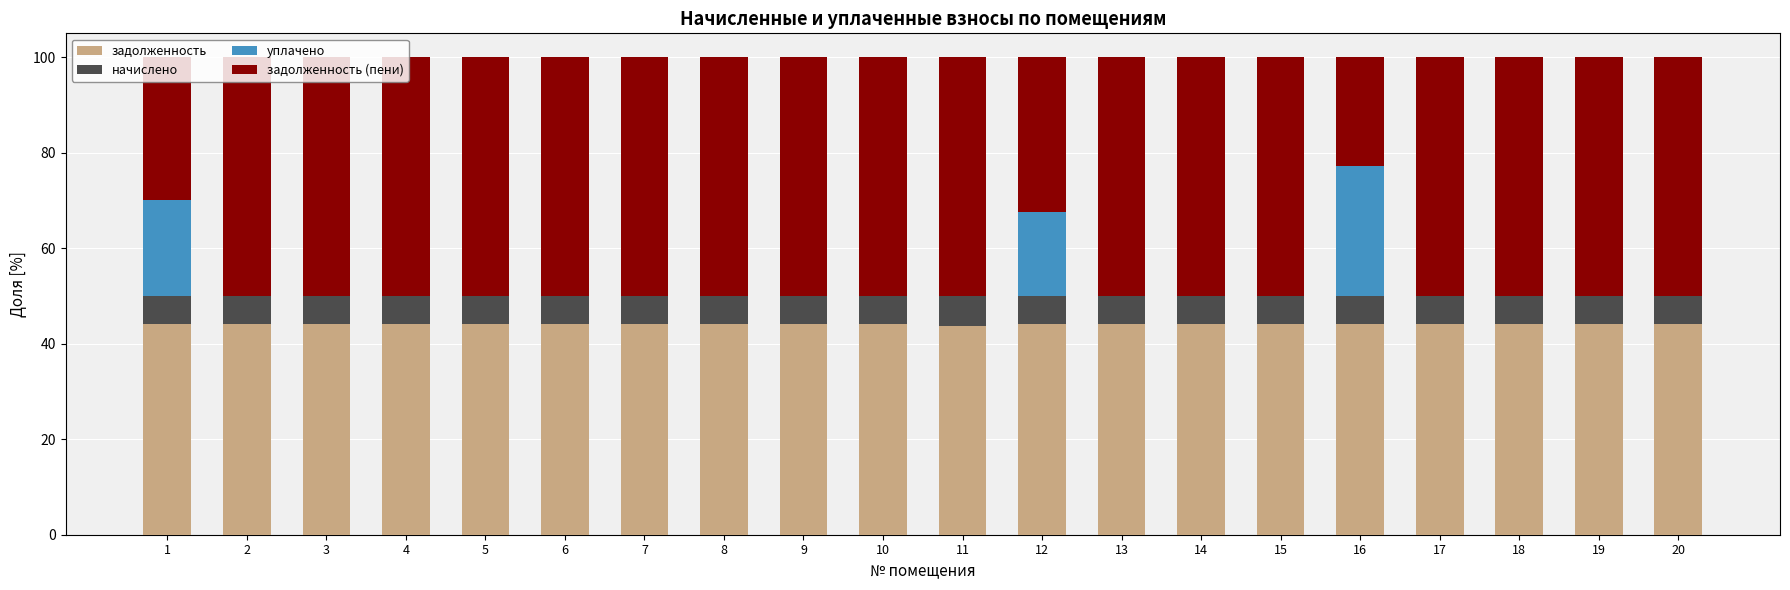

What is the total value across all series at 1?

100.0